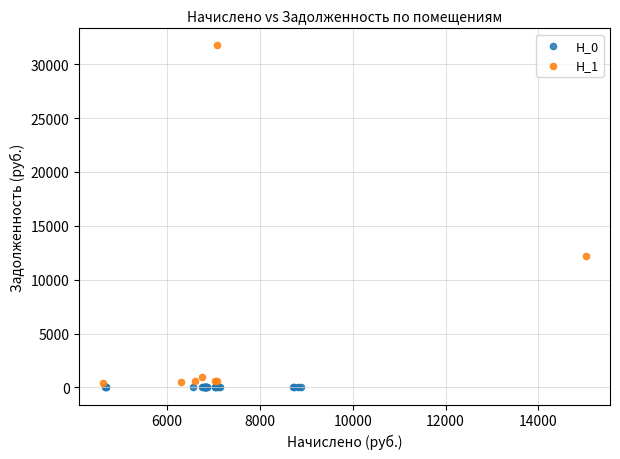

Which series reaches the maximum Y coordinate?

H_1